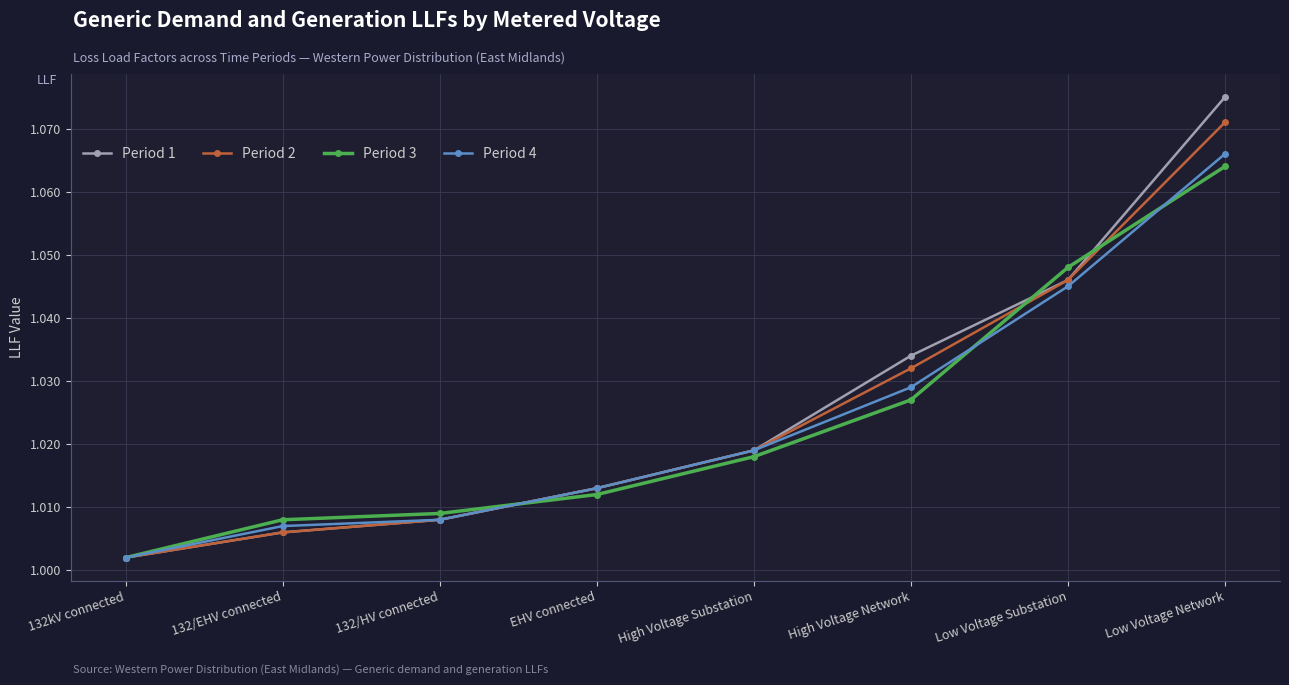

Which series changed the most between EHV connected and High Voltage Network?

Period 1